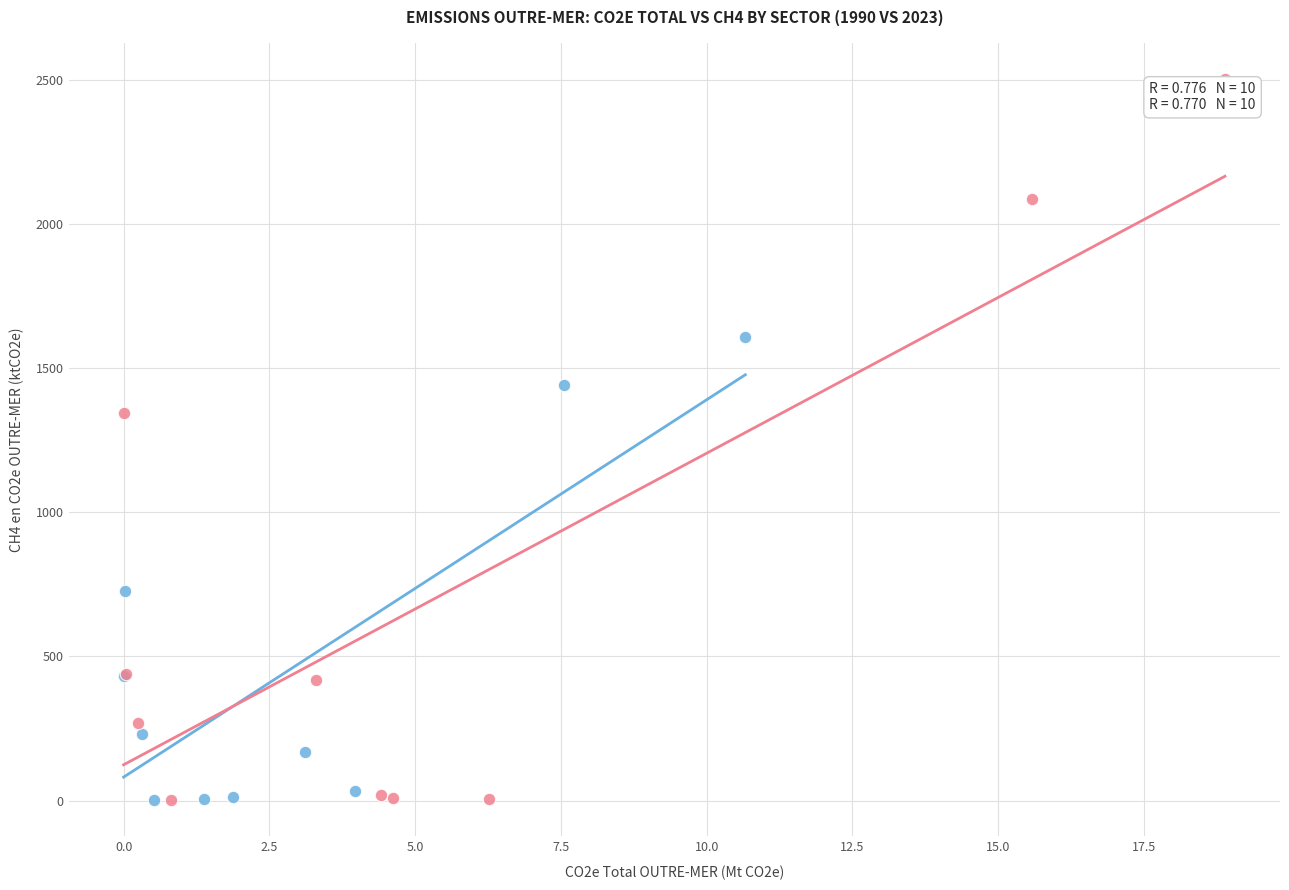

Which series has the widest spread of Y values?

2023 (OM UE x OM hors UE)